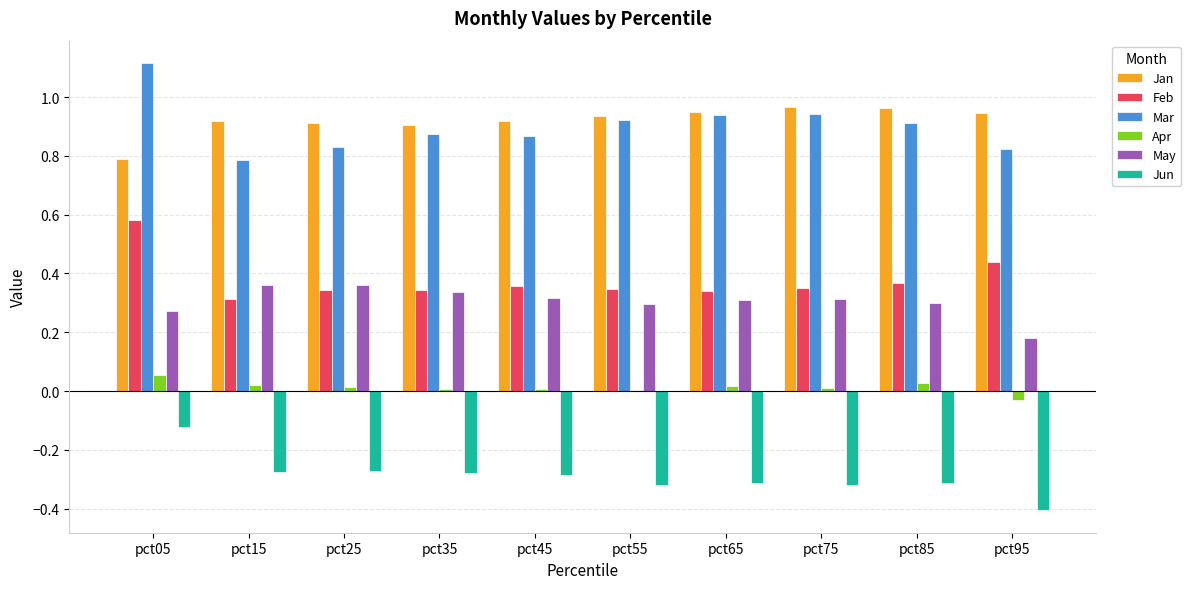

Is the value of Apr at pct15 greater than the value of Mar at pct05?

No